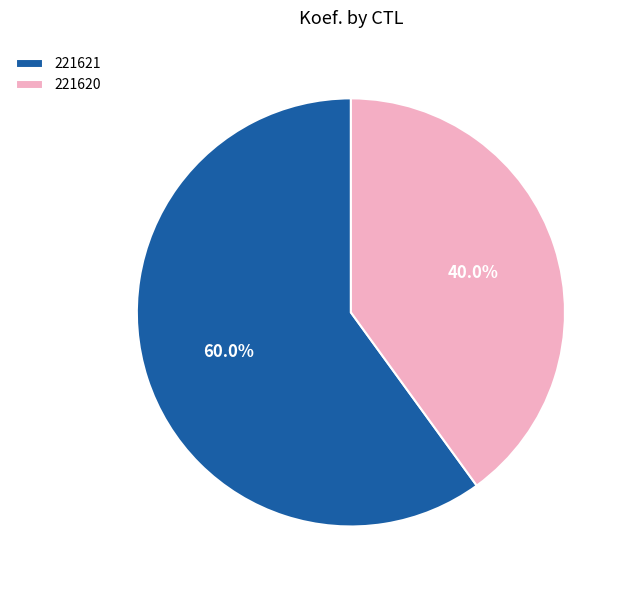

To the nearest percent, what is the difference between the 221621 and 221620 slice percentages?

20%